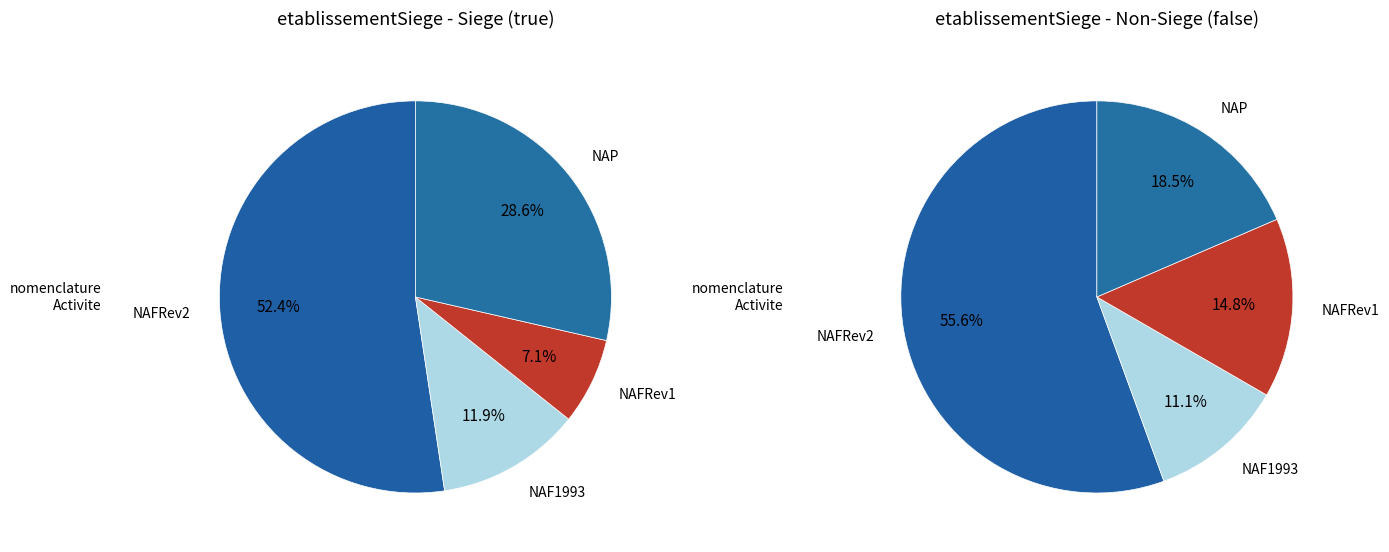

The true slice represents 55% of the pie. True or false?

False